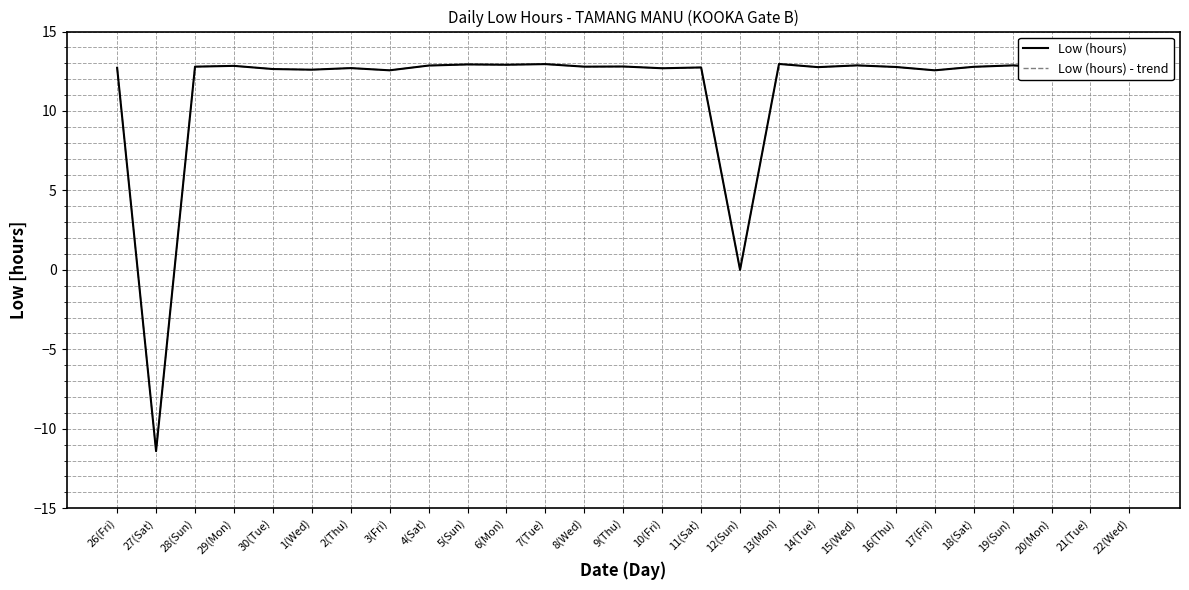

The Low (hours) - trend series shows -5.2 at 27(Sat). True or false?

False